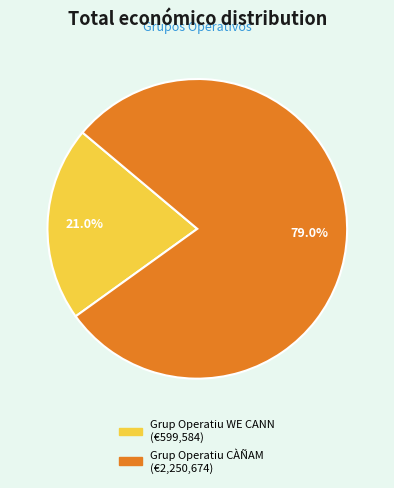

Combined, do Grup Operatiu CÀÑAM and Grup Operatiu WE CANN account for over 50%?

Yes